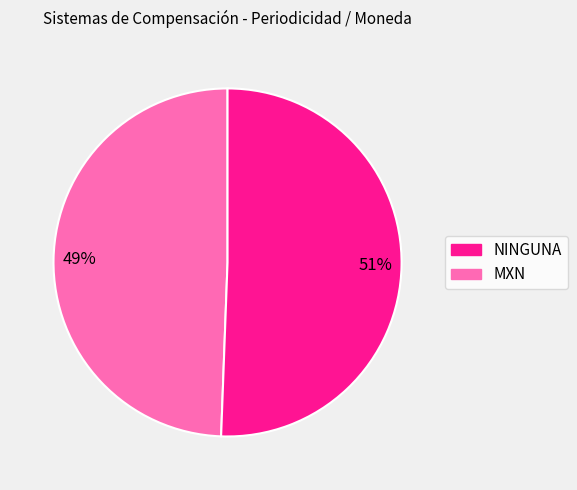

Which category has the biggest portion of the pie?

MXN